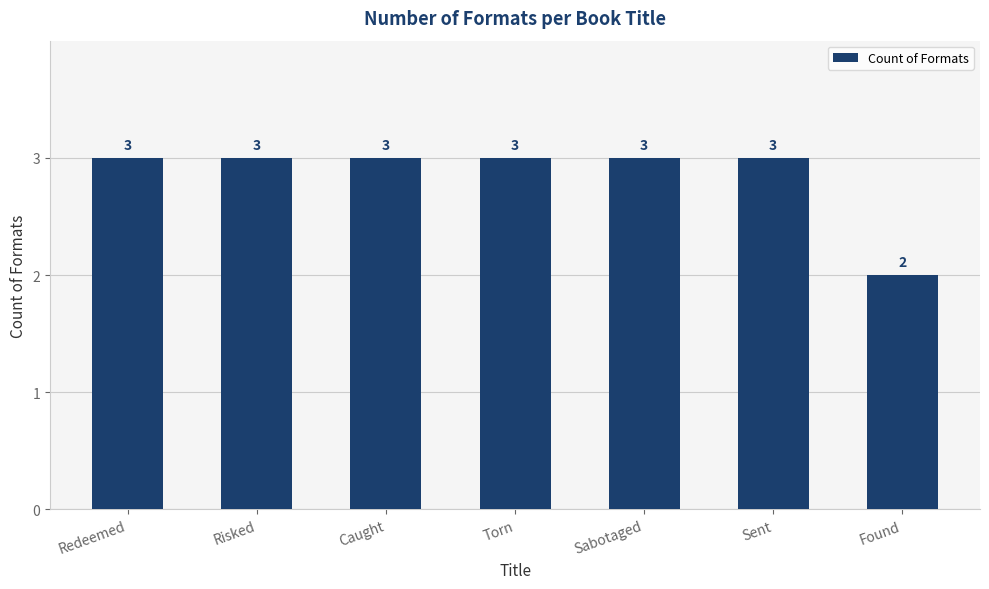

What is the approximate value at Sabotaged?

3